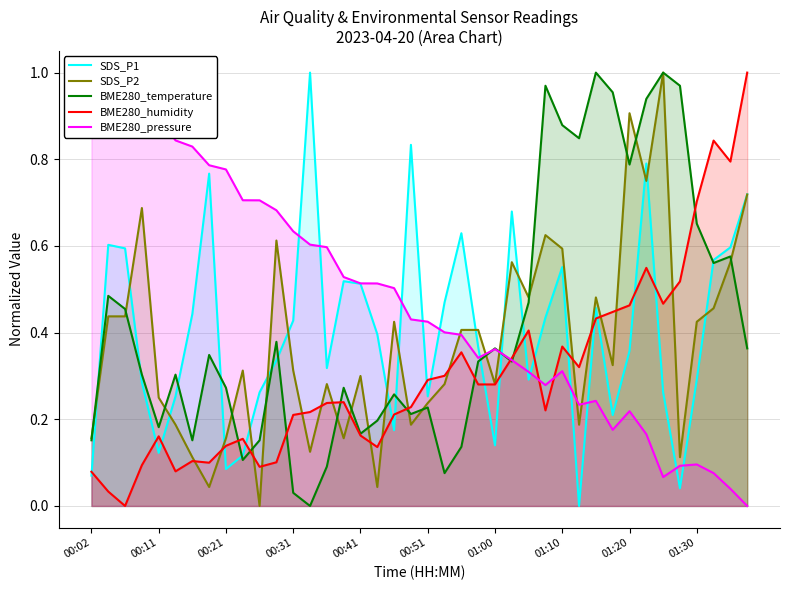

What is the sum of the BME280_pressure values at 32 and 37?

0.3